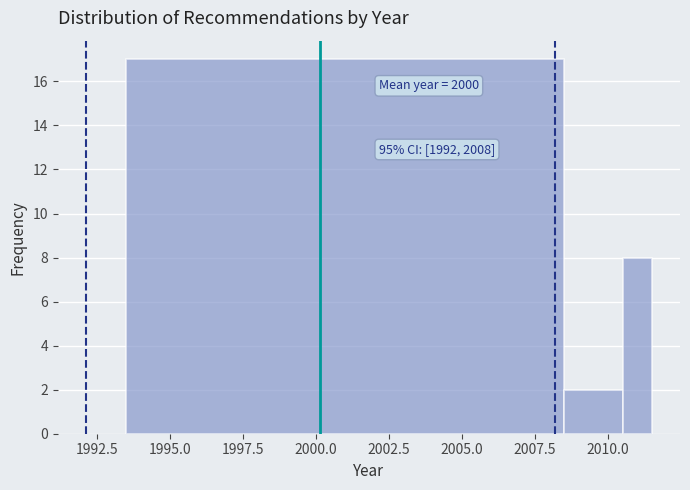

Around what value on the x-axis is the tallest bar? Give the approximate position of its centre, as read against the axis.

2001.0